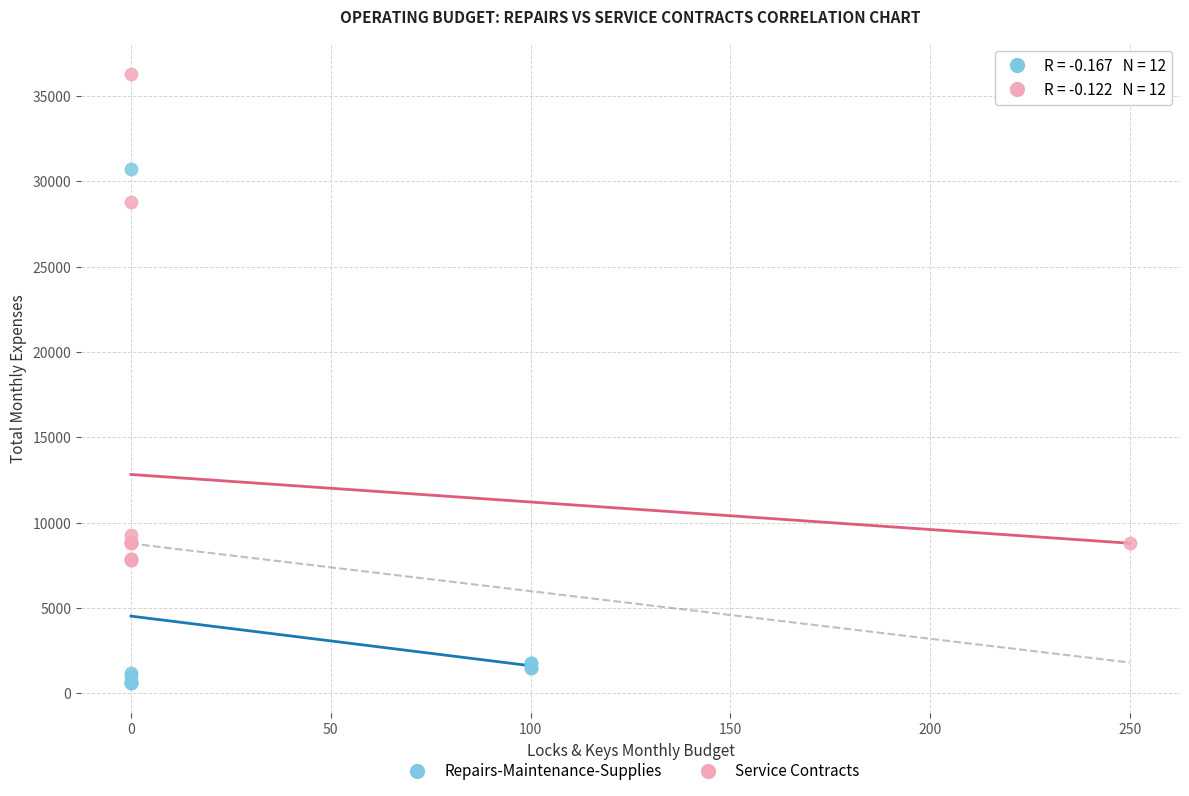

Which series reaches the maximum Y coordinate?

Service Contracts